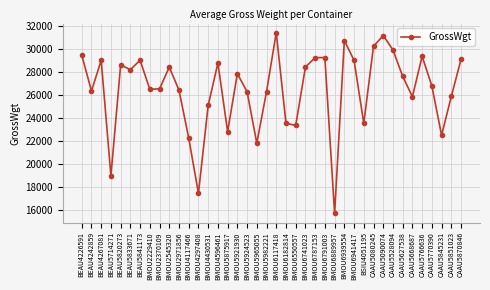

Does the chart display data point markers on the line(s)?

Yes